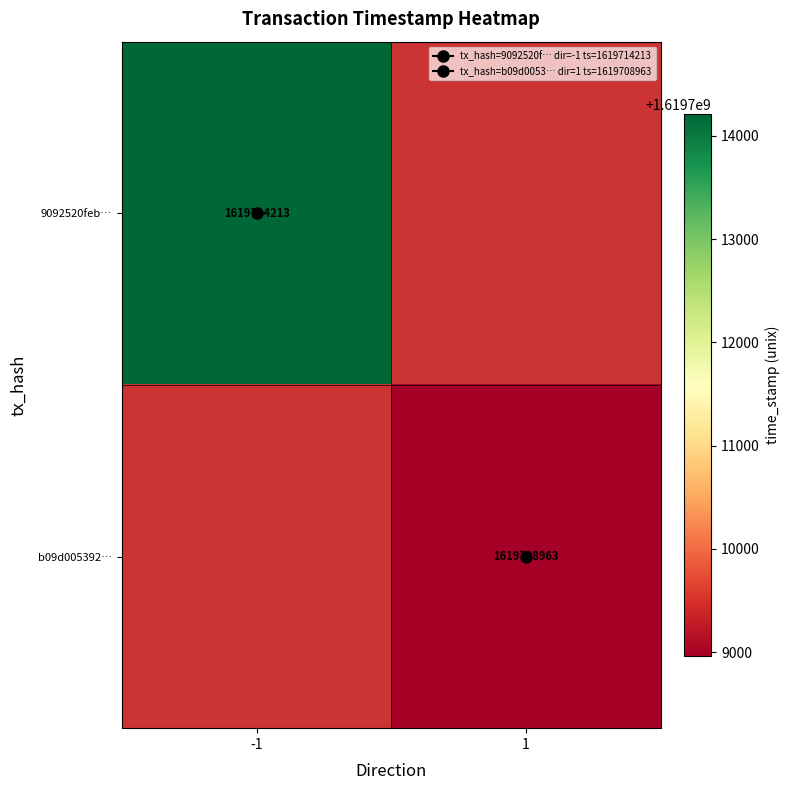

How many series are shown in this chart?

2